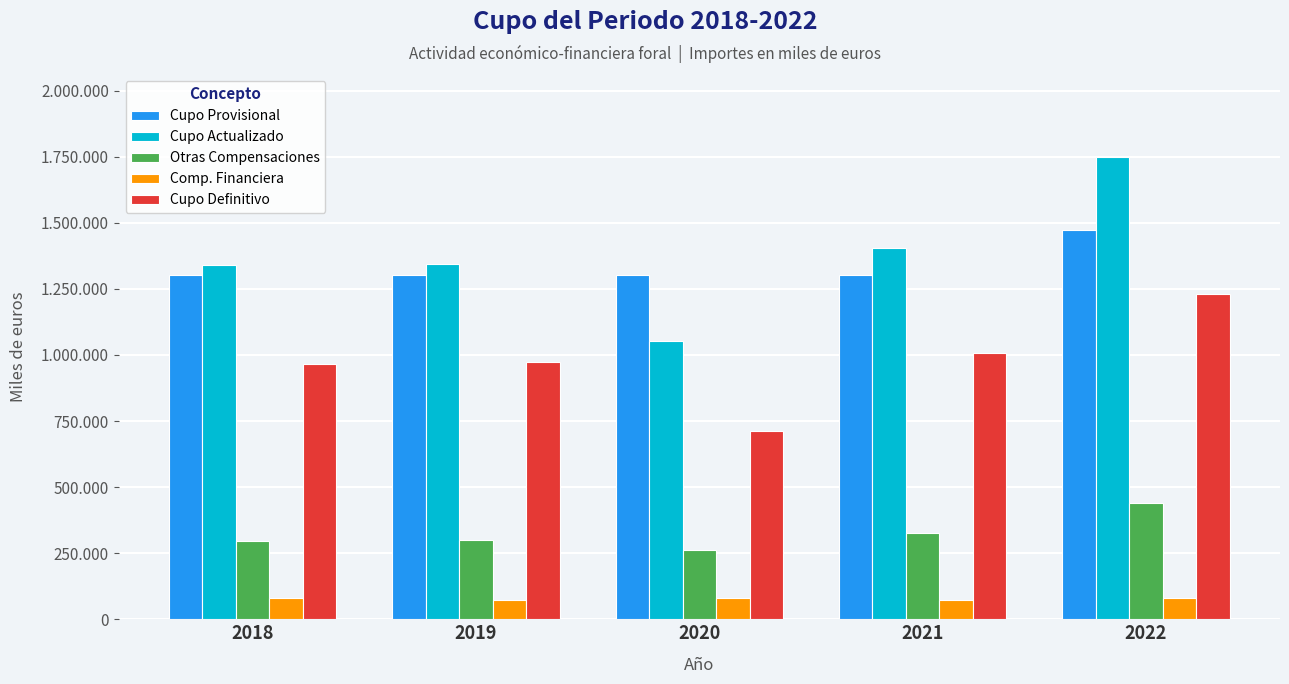

At which label is Cupo Definitivo closest to 971105?

2019